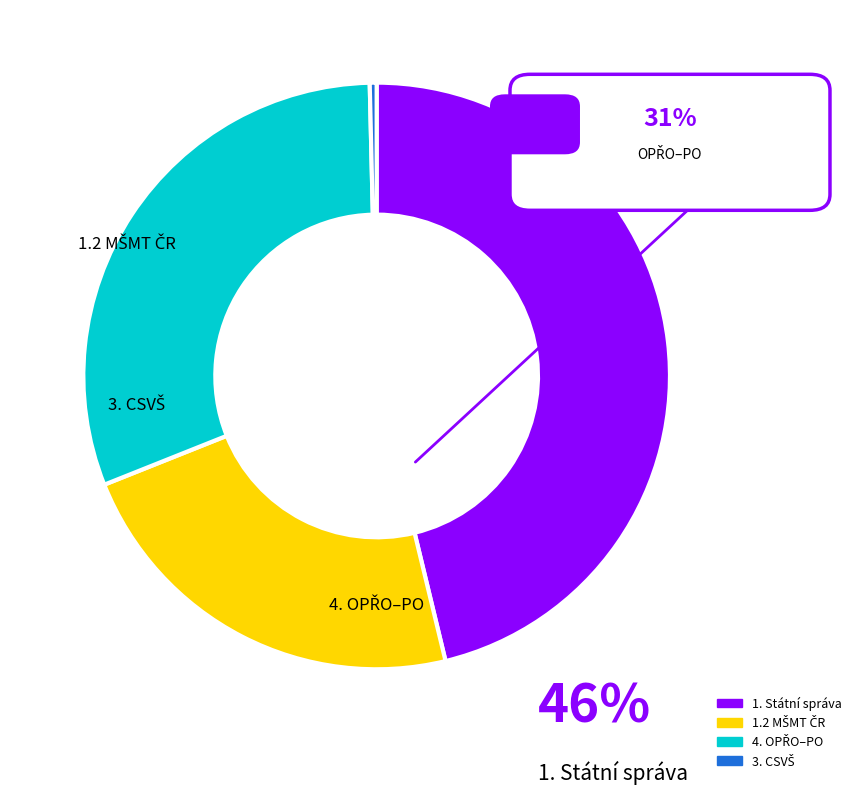

Does any single category account for the majority?

No